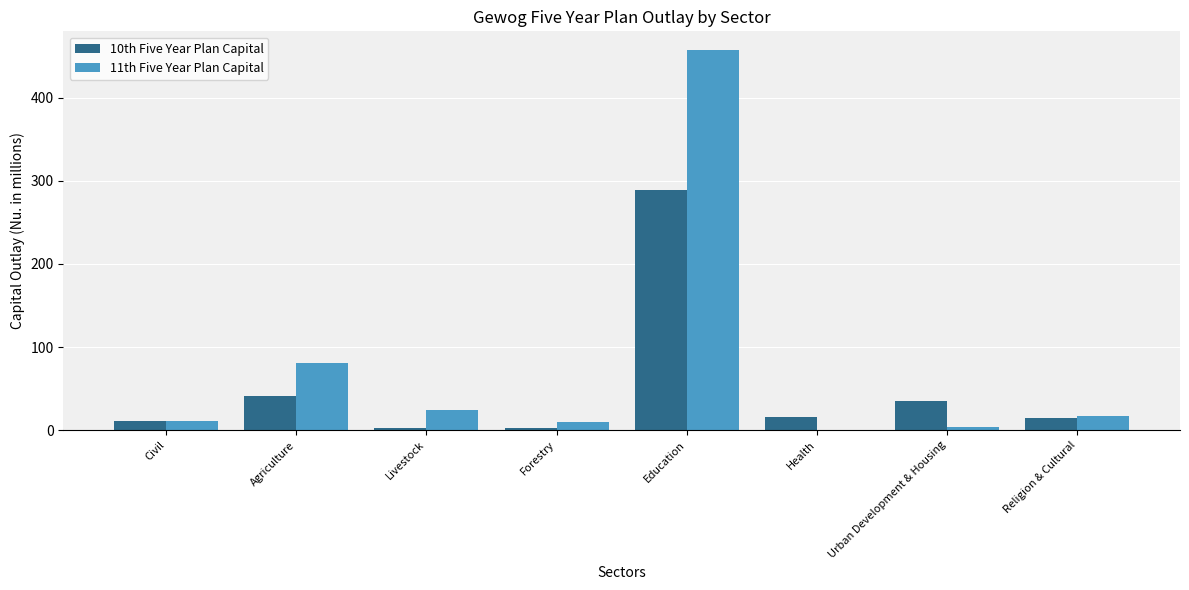

At which category does the chart reach its peak across all series?

Education